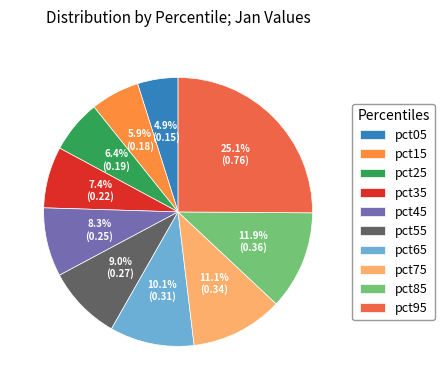

Which category has the biggest portion of the pie?

pct95